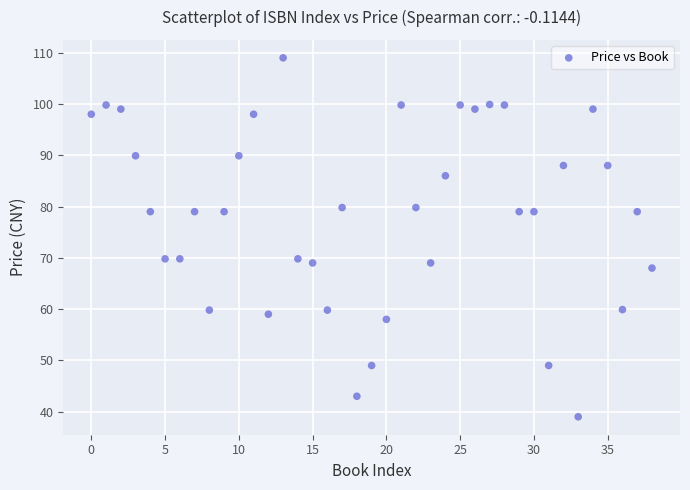

Count the number of points in this scatter plot.

39